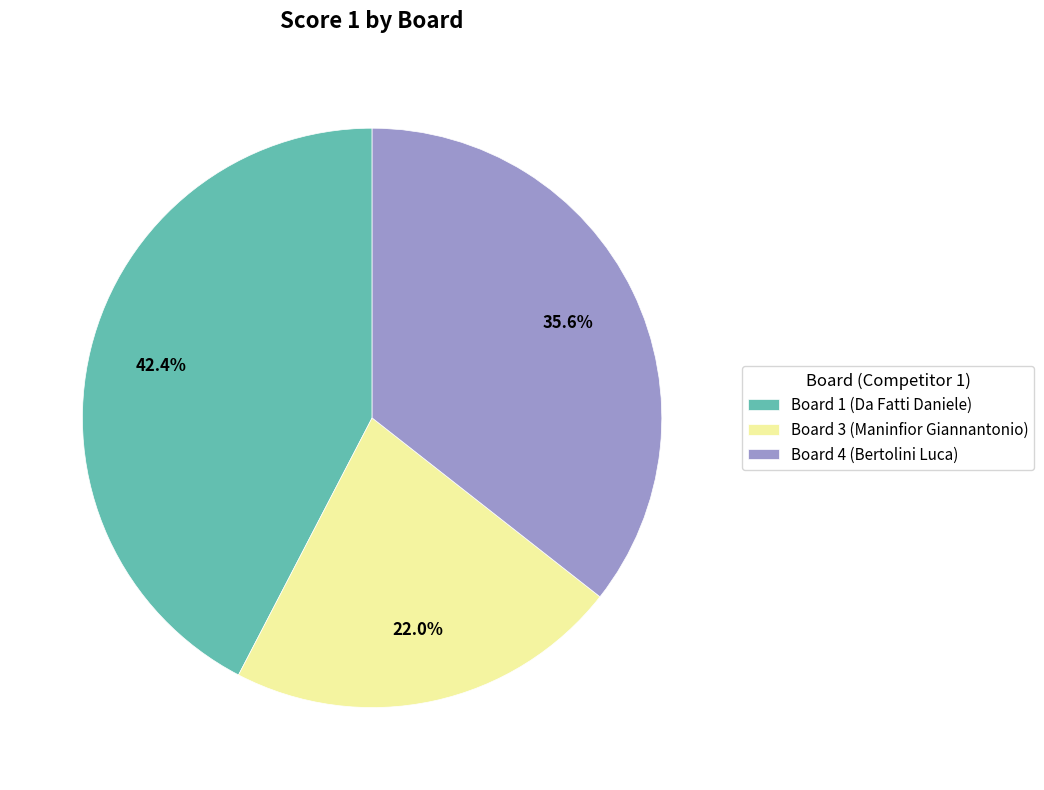

To the nearest percent, what is the difference between the largest and smallest slice percentages?

20%